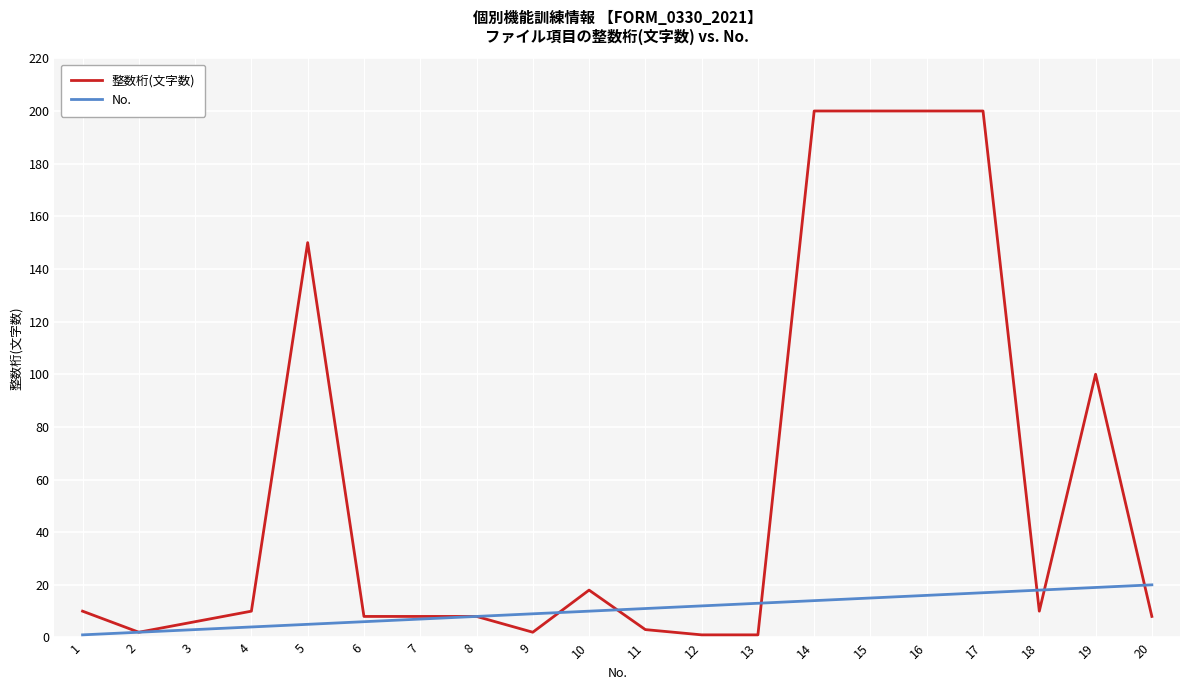

The 整数桁(文字数) series shows 8 at 8. True or false?

True